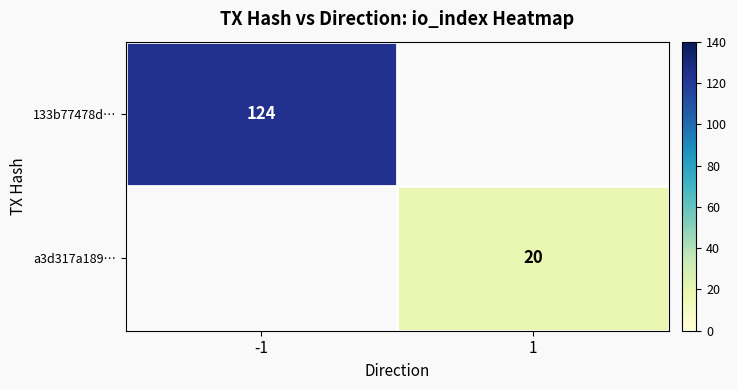

What is the minimum value shown in the chart?

20.0